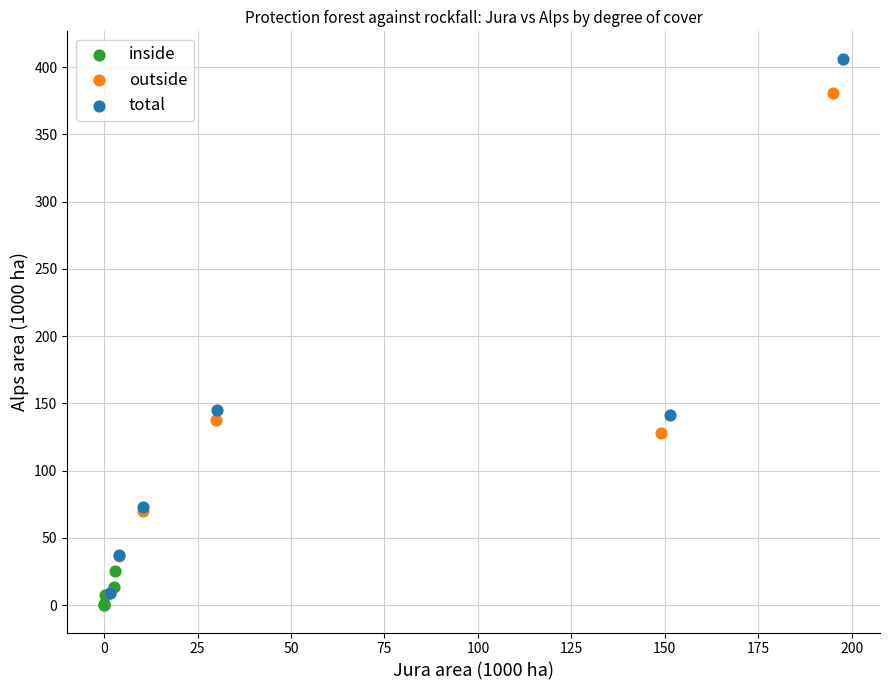

Which series reaches the maximum Y coordinate?

total